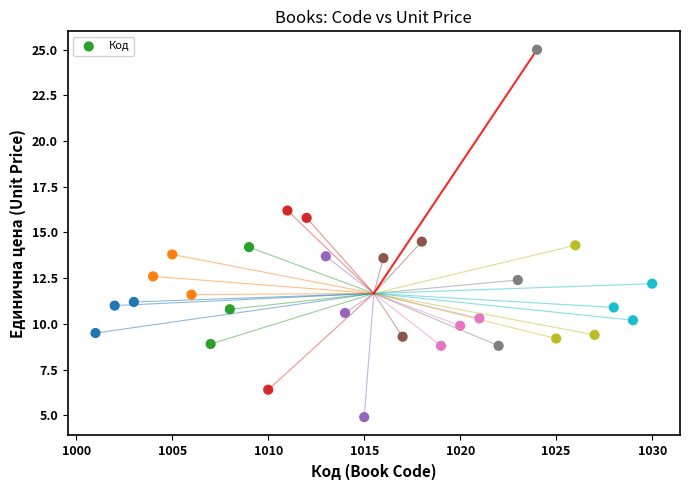

What is the range of Y values (max minus min)?

20.1